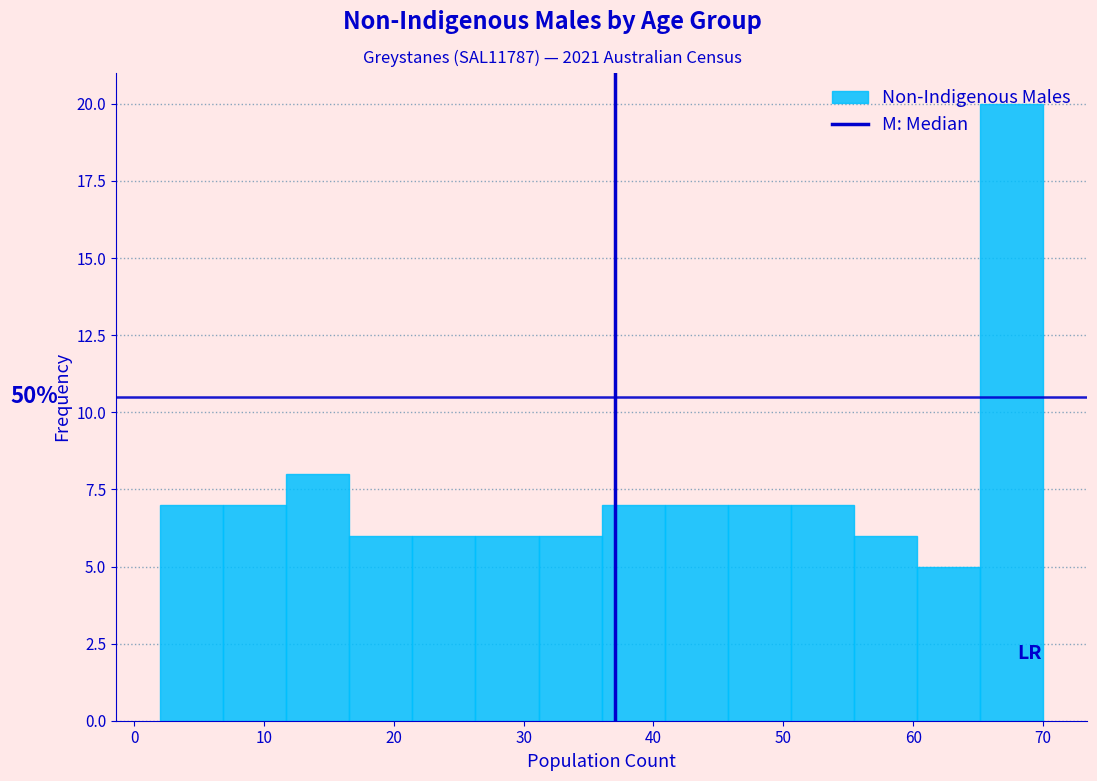

Over which range of the x-axis is the bar tallest?

65 to 70